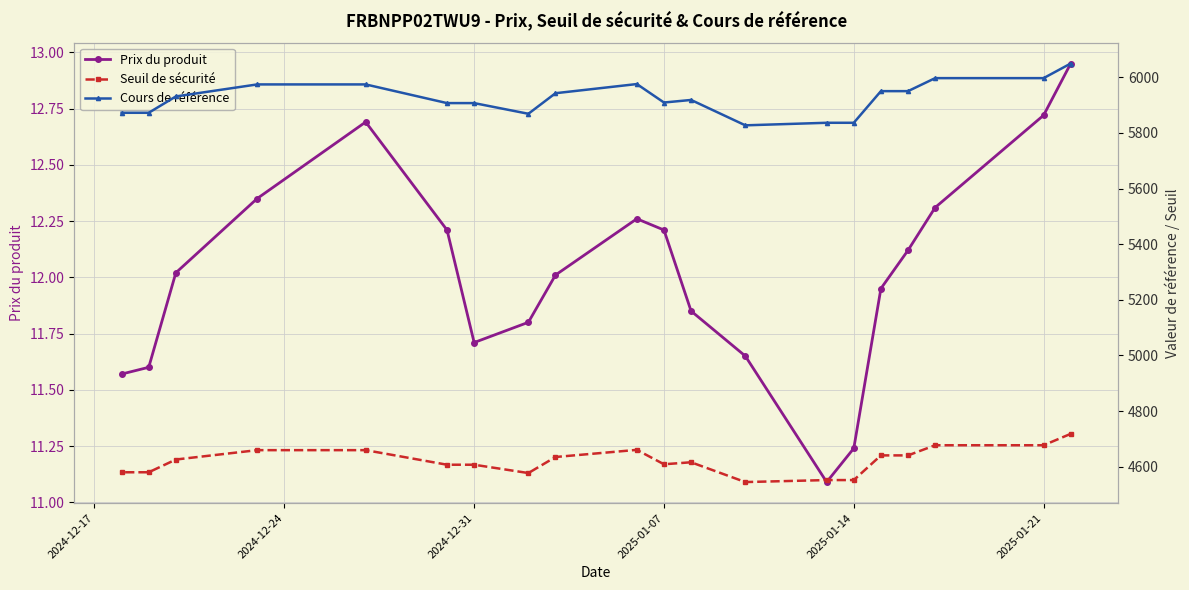

True or false: Prix du produit has a value of 2.9 at 2025-01-21.

False